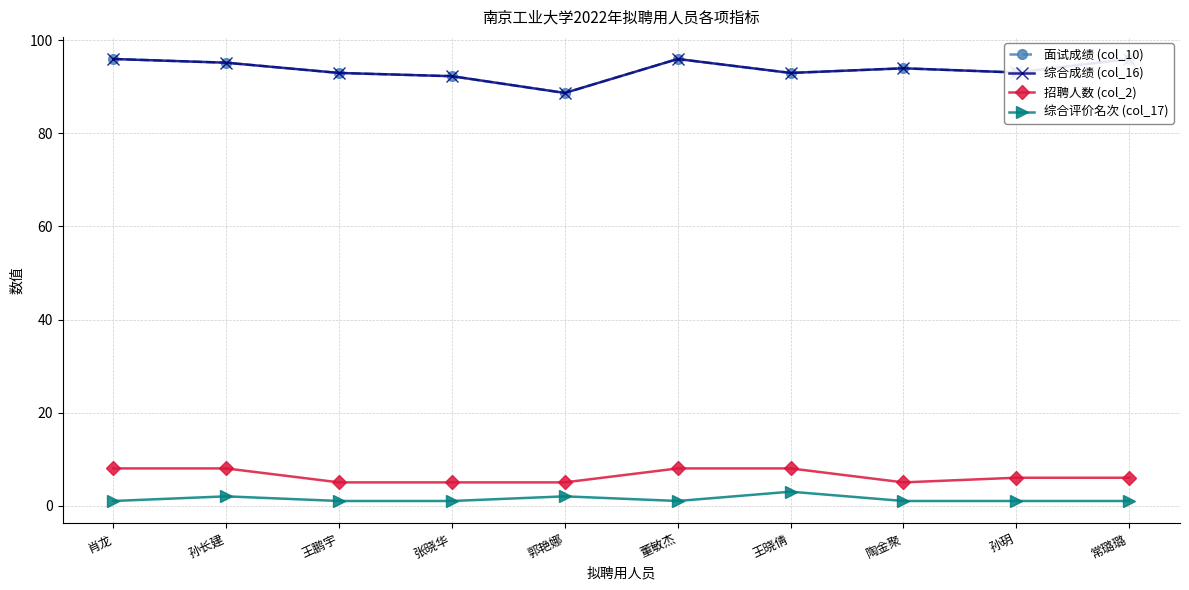

Read the 综合评价名次 (col_17) value at 郭艳娜.

2